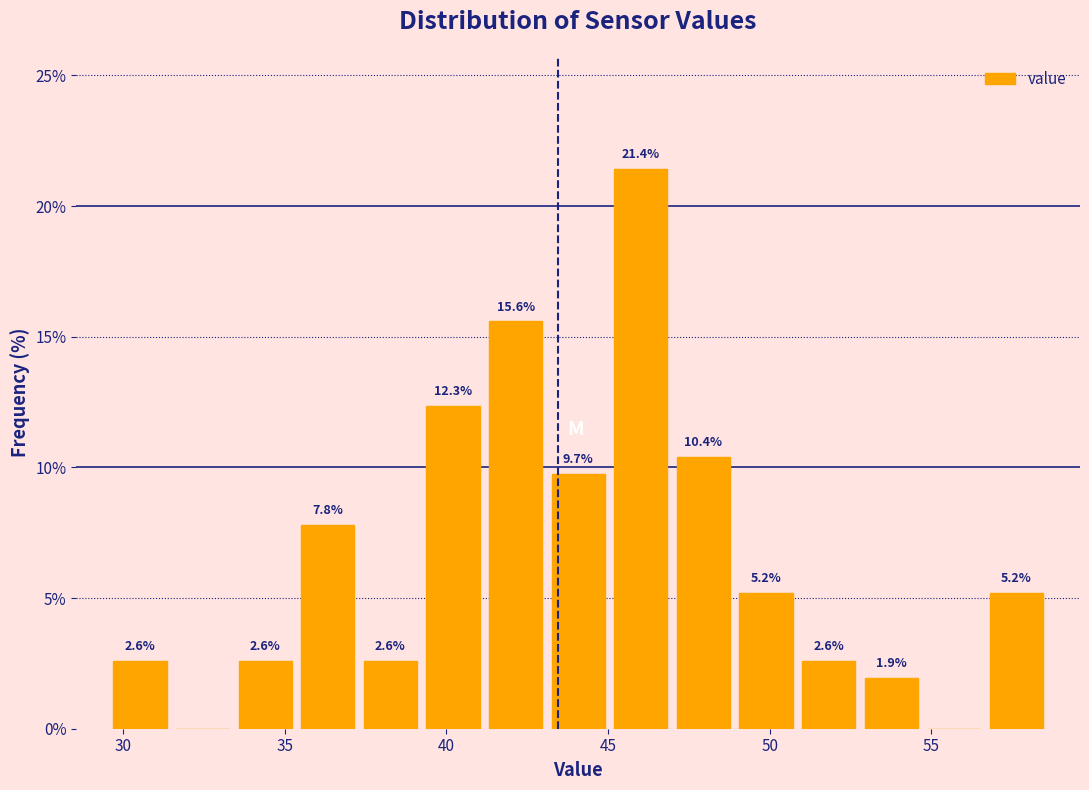

Read against the x-axis, roughly where is the centre of the tallest bar?

46.0